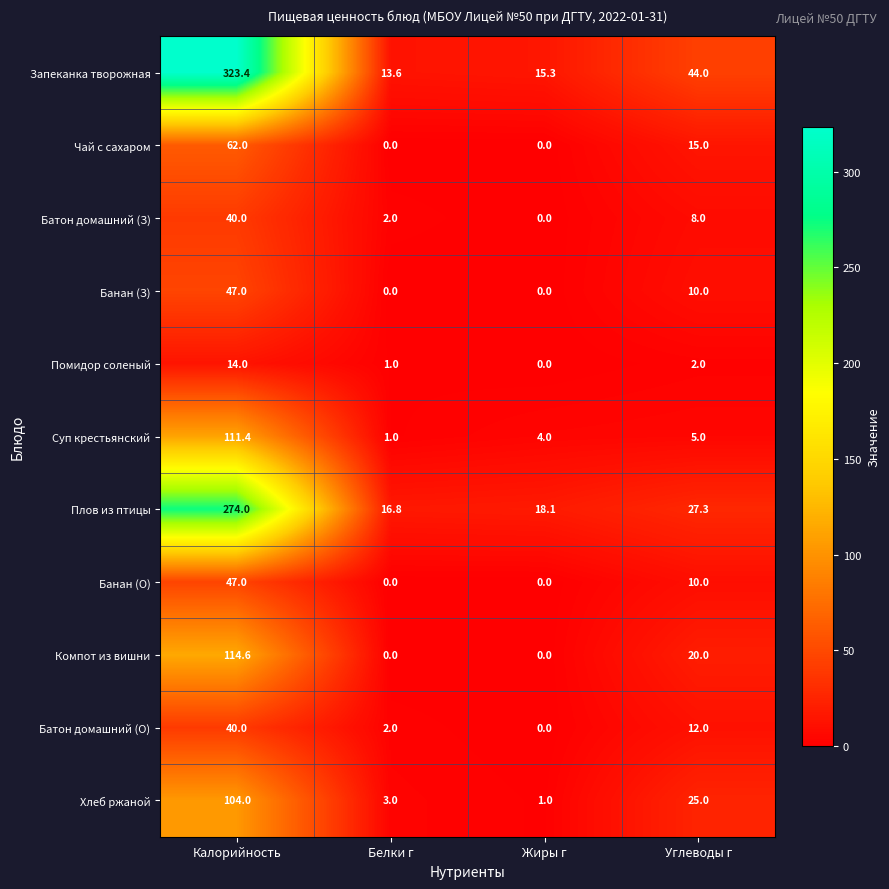

True or false: Банан (О) has a value of 0.0 at Белки г.

True